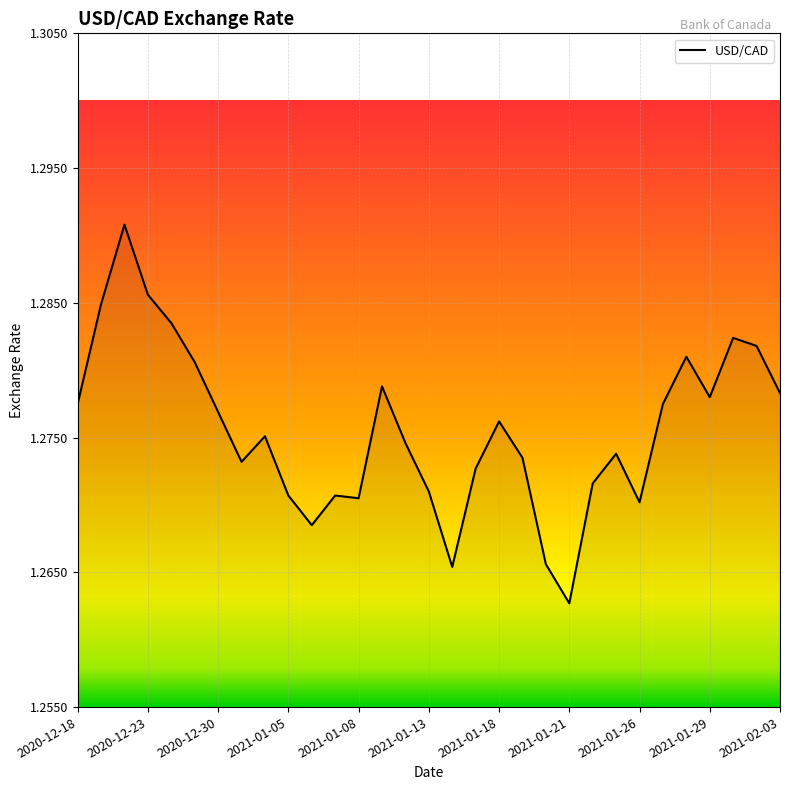

Does the chart display data point markers on the line(s)?

No